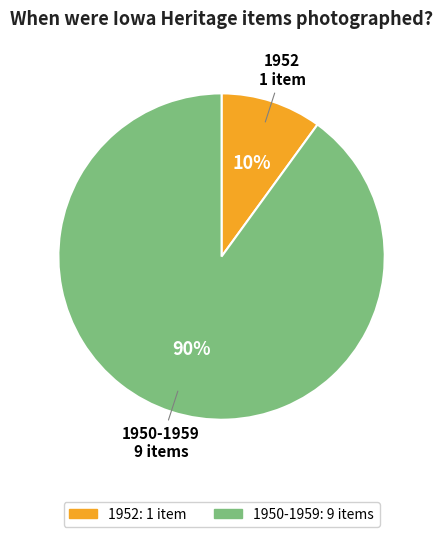

Do 1952 and 1950-1959 together represent more than half of the pie?

Yes